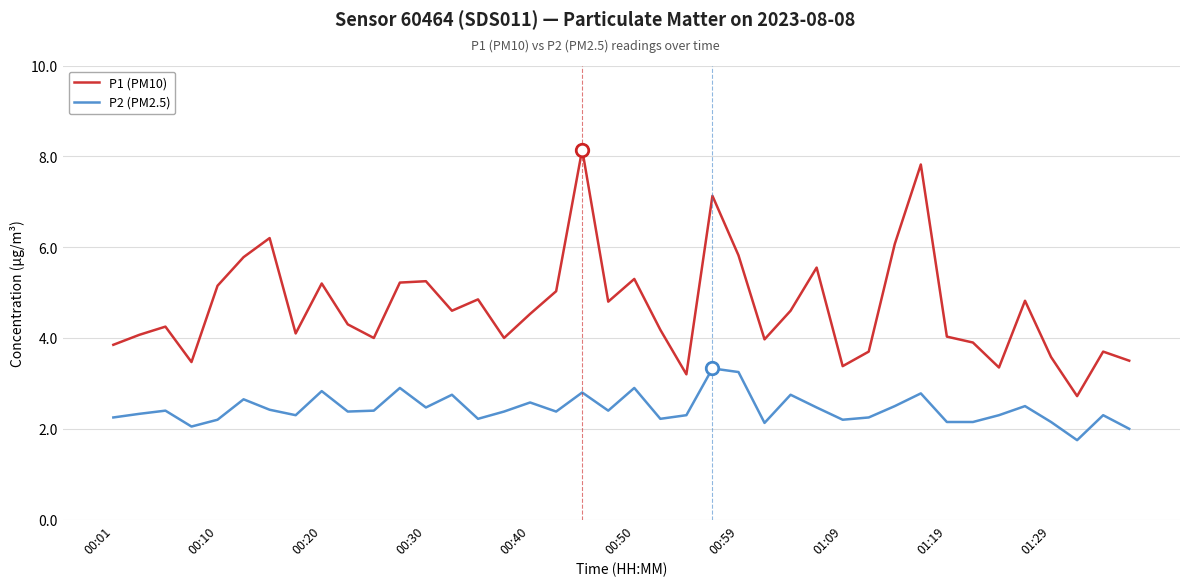

What is the lowest value of the P1 (PM10) series?

2.7